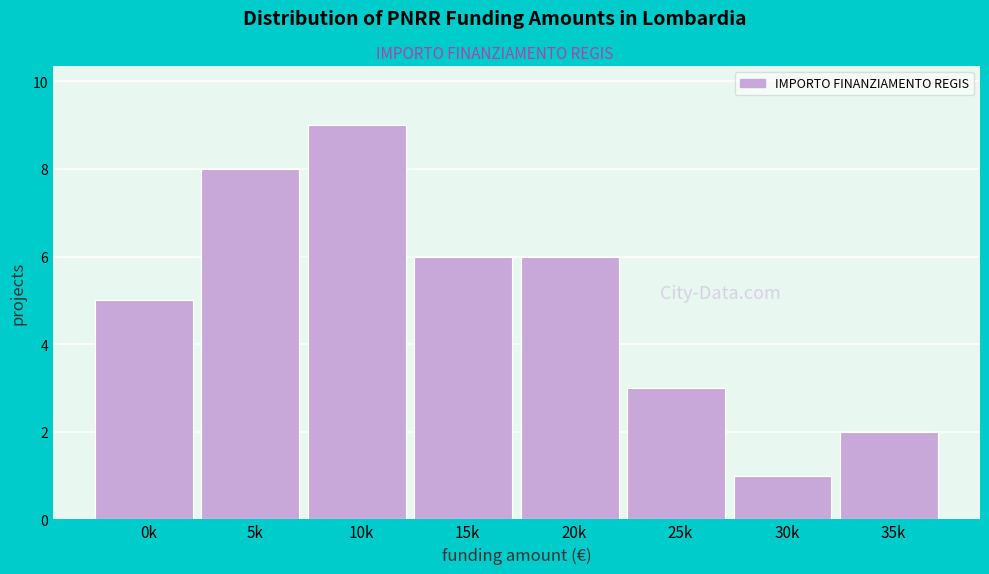

Reading left to right, what are all the values shown in this chart?

0k=5	5k=8	10k=9	15k=6	20k=6	25k=3	30k=1	35k=2